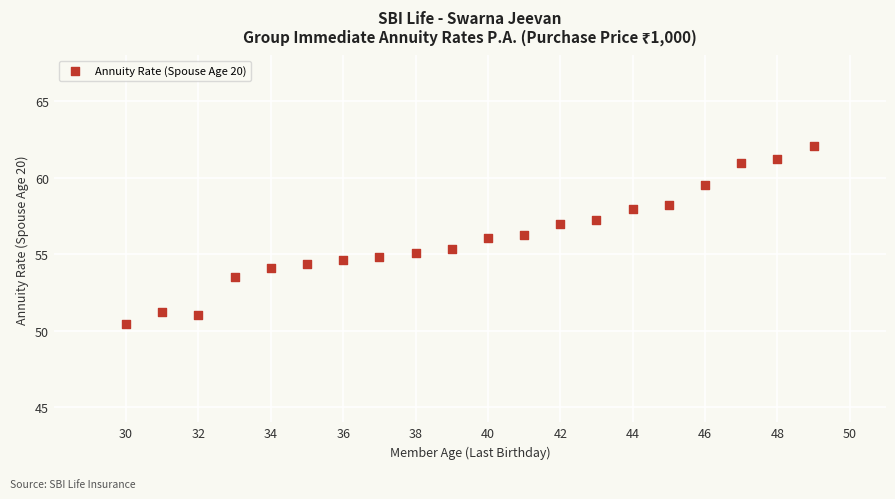

What is the range of X values (max minus min)?

19.0